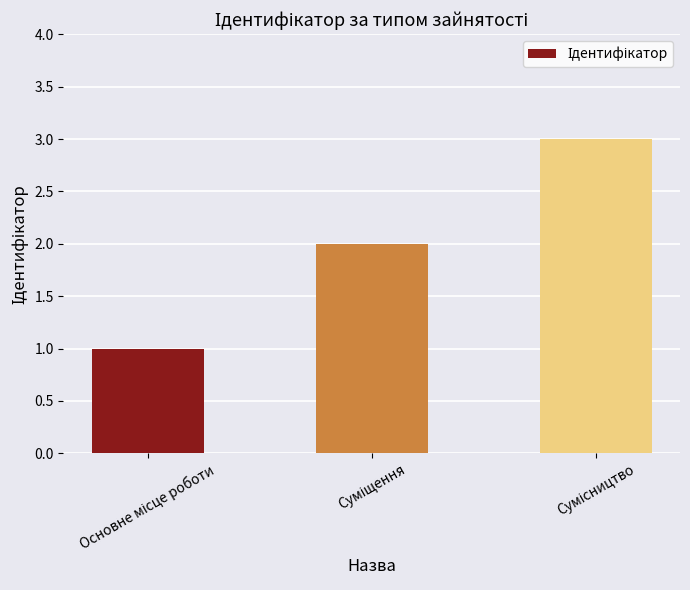

Reading left to right, what are all the values shown in this chart?

1	2	3